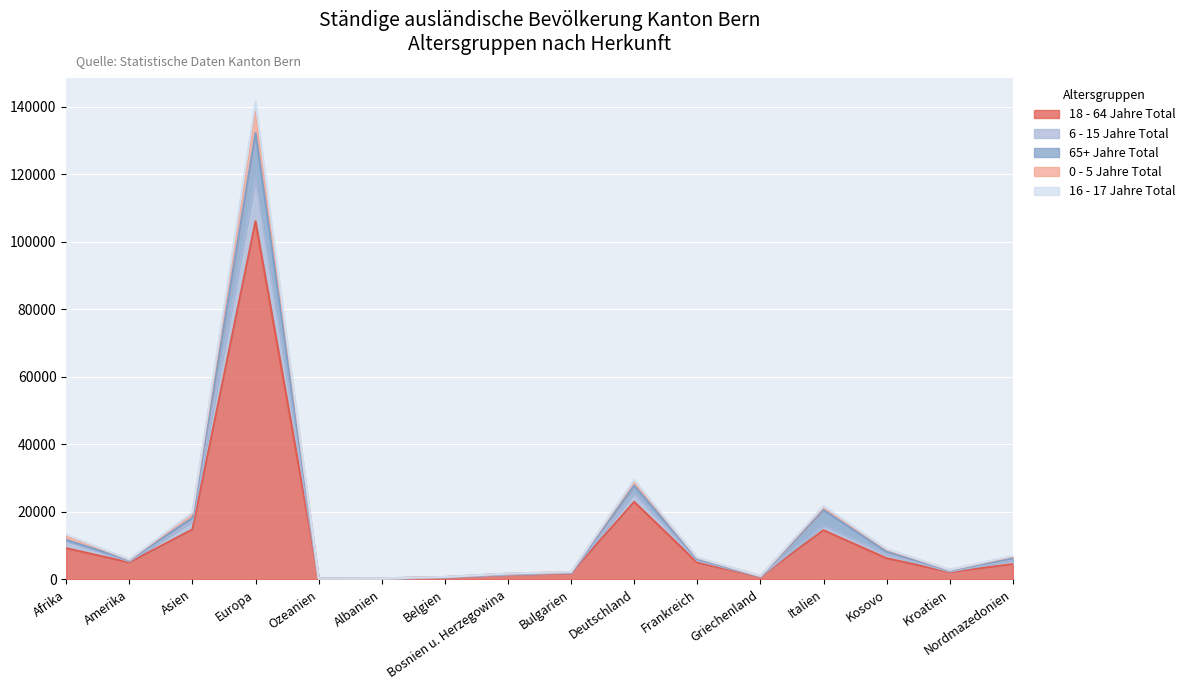

Which category has the highest value across all series?

Europa